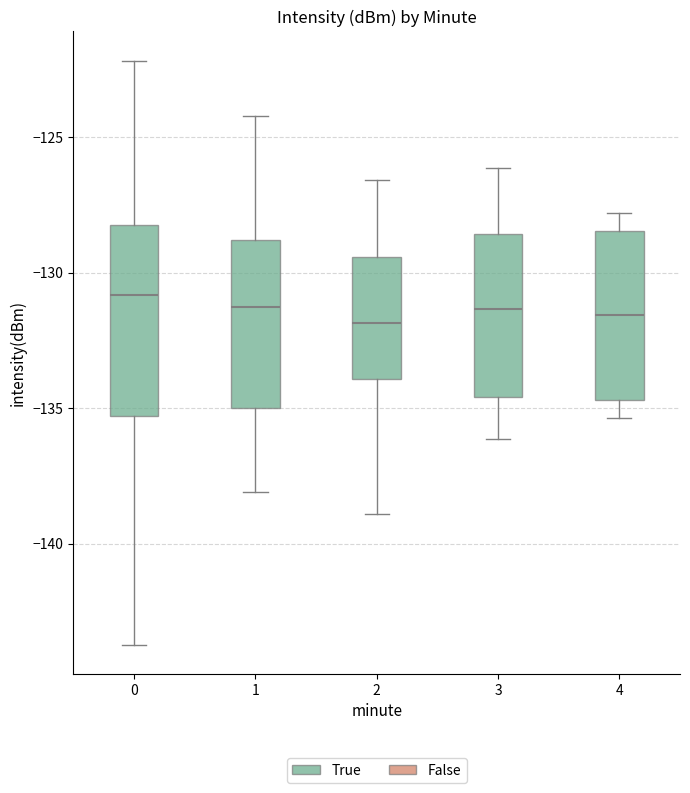

Where is the lower edge of the box at x = 1 on the y-axis? The values are not printed on the chart, so give them approximately, as read against the axis.

-135.0